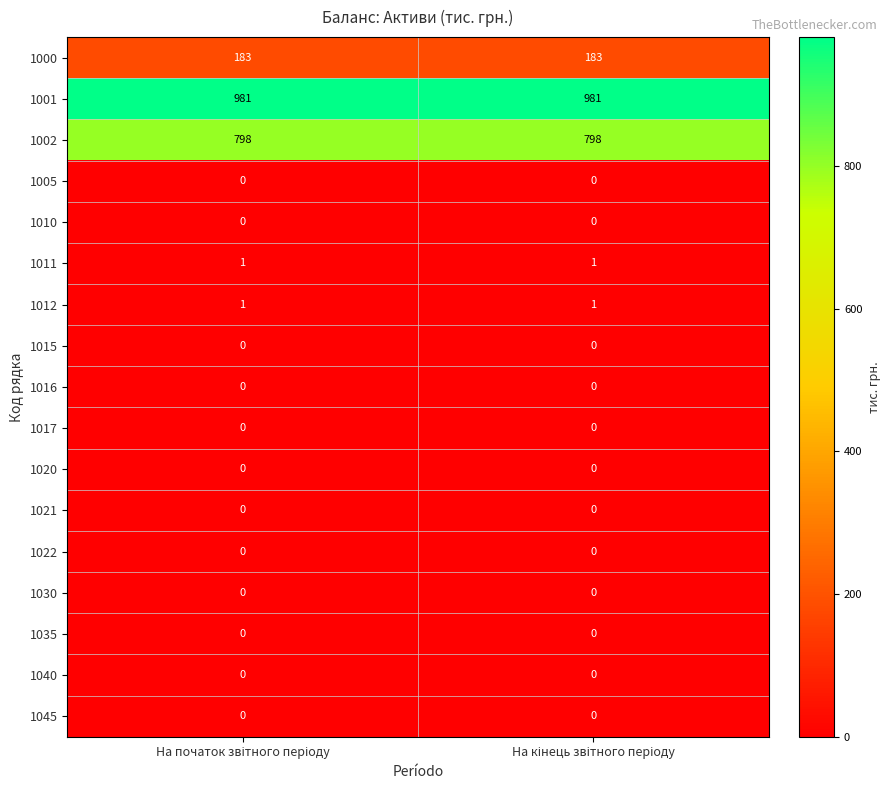

What is the lowest value of the 1001 series?

981